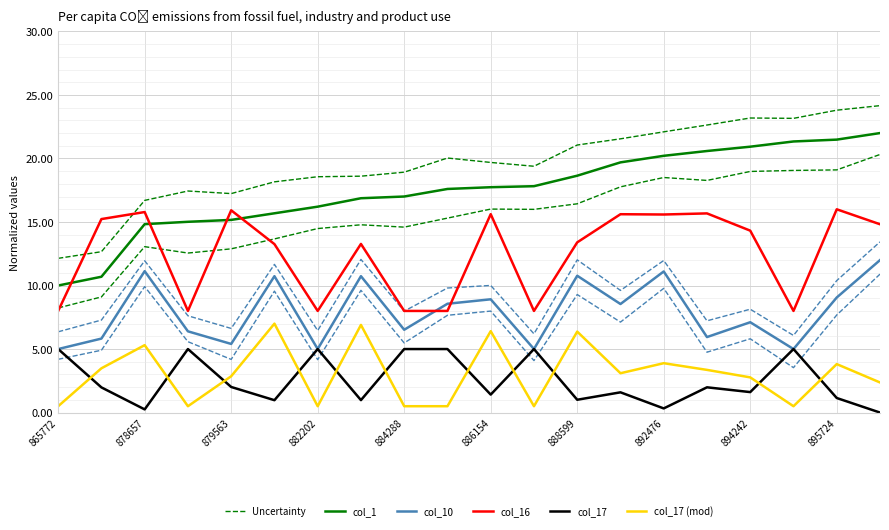

What position from the left is 894242?

9